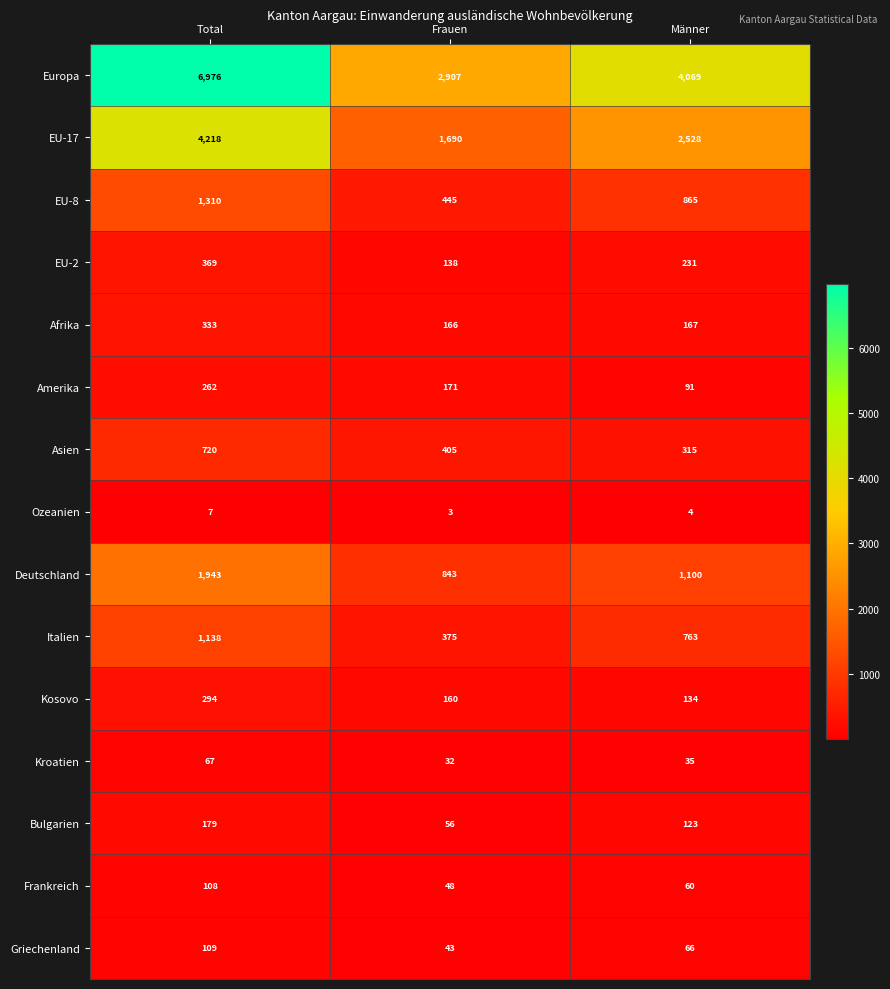

Is the value of Amerika at Total greater than the value of Ozeanien at Frauen?

Yes